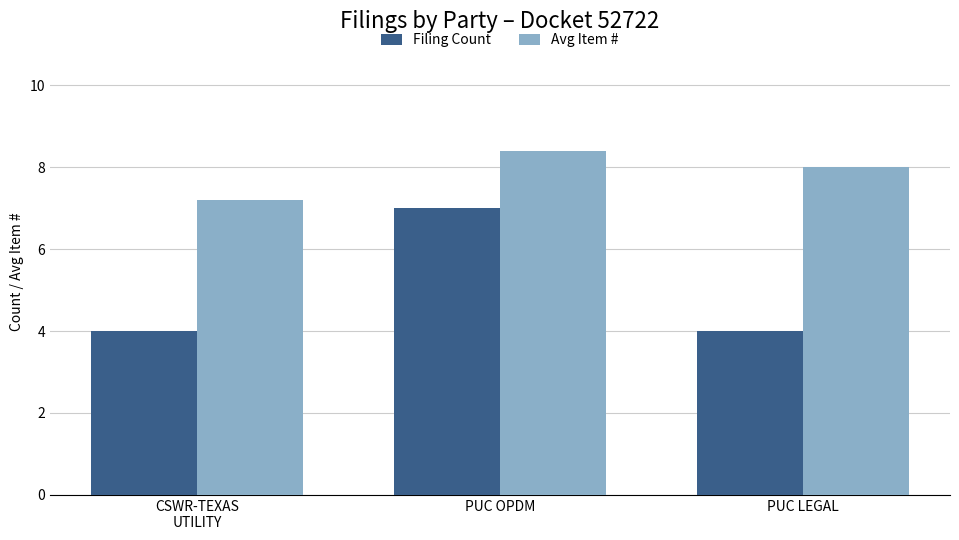

What is the total value across all series at PUC LEGAL?

12.0